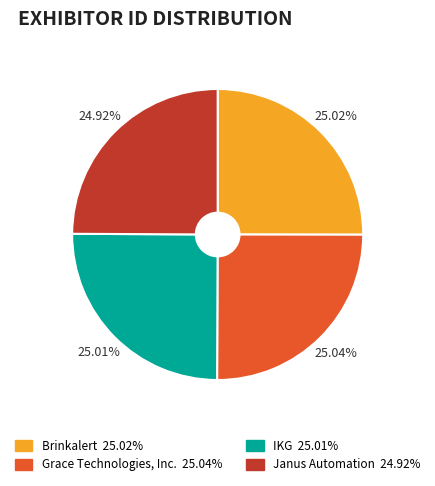

Approximately how many times larger is the value at Grace Technologies, Inc. compared to Janus Automation?

1.0